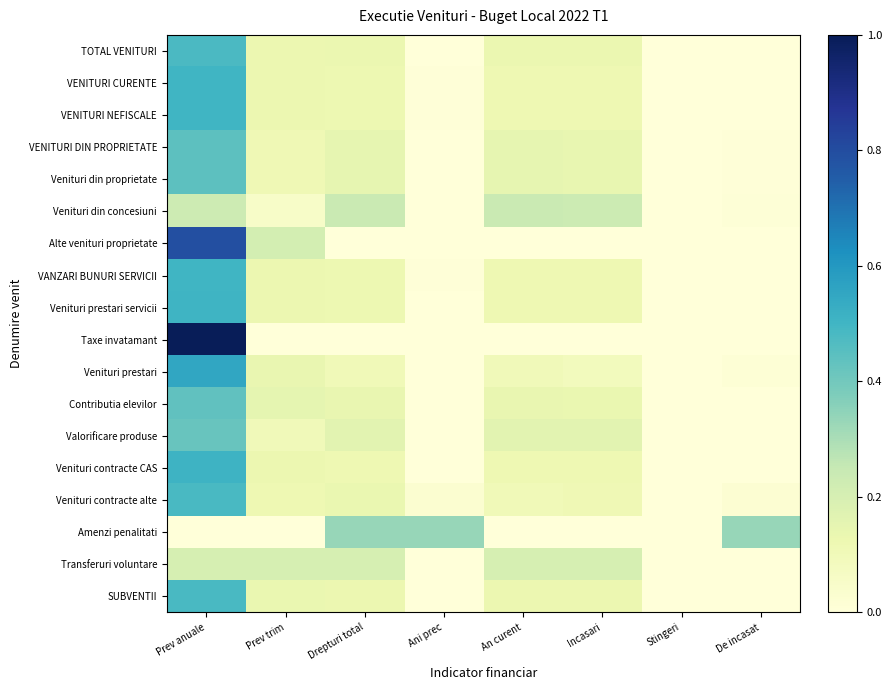

Reading left to right, list all the values displayed in this chart.

TOTAL VENITURI: Prev anuale=0.5	Prev trim=0.1	Drepturi total=0.1	Ani prec=0.0	An curent=0.1	Incasari=0.1	Stingeri=0.0	De incasat=0.0
VENITURI CURENTE: Prev anuale=0.5	Prev trim=0.1	Drepturi total=0.1	Ani prec=0.0	An curent=0.1	Incasari=0.1	Stingeri=0.0	De incasat=0.0
VENITURI NEFISCALE: Prev anuale=0.5	Prev trim=0.1	Drepturi total=0.1	Ani prec=0.0	An curent=0.1	Incasari=0.1	Stingeri=0.0	De incasat=0.0
VENITURI DIN PROPRIETATE: Prev anuale=0.4	Prev trim=0.1	Drepturi total=0.1	Ani prec=0.0	An curent=0.1	Incasari=0.1	Stingeri=0.0	De incasat=0.0
Venituri din proprietate: Prev anuale=0.4	Prev trim=0.1	Drepturi total=0.1	Ani prec=0.0	An curent=0.1	Incasari=0.1	Stingeri=0.0	De incasat=0.0
Venituri din concesiuni: Prev anuale=0.2	Prev trim=0.1	Drepturi total=0.2	Ani prec=0.0	An curent=0.2	Incasari=0.2	Stingeri=0.0	De incasat=0.0
Alte venituri proprietate: Prev anuale=0.8	Prev trim=0.2	Drepturi total=0.0	Ani prec=0.0	An curent=0.0	Incasari=0.0	Stingeri=0.0	De incasat=0.0
VANZARI BUNURI SERVICII: Prev anuale=0.5	Prev trim=0.1	Drepturi total=0.1	Ani prec=0.0	An curent=0.1	Incasari=0.1	Stingeri=0.0	De incasat=0.0
Venituri prestari servicii: Prev anuale=0.5	Prev trim=0.1	Drepturi total=0.1	Ani prec=0.0	An curent=0.1	Incasari=0.1	Stingeri=0.0	De incasat=0.0
Taxe invatamant: Prev anuale=1.0	Prev trim=0.0	Drepturi total=0.0	Ani prec=0.0	An curent=0.0	Incasari=0.0	Stingeri=0.0	De incasat=0.0
Venituri prestari: Prev anuale=0.6	Prev trim=0.1	Drepturi total=0.1	Ani prec=0.0	An curent=0.1	Incasari=0.1	Stingeri=0.0	De incasat=0.0
Contributia elevilor: Prev anuale=0.4	Prev trim=0.2	Drepturi total=0.1	Ani prec=0.0	An curent=0.1	Incasari=0.1	Stingeri=0.0	De incasat=0.0
Valorificare produse: Prev anuale=0.4	Prev trim=0.1	Drepturi total=0.2	Ani prec=0.0	An curent=0.2	Incasari=0.2	Stingeri=0.0	De incasat=0.0
Venituri contracte CAS: Prev anuale=0.5	Prev trim=0.1	Drepturi total=0.1	Ani prec=0.0	An curent=0.1	Incasari=0.1	Stingeri=0.0	De incasat=0.0
Venituri contracte alte: Prev anuale=0.5	Prev trim=0.1	Drepturi total=0.1	Ani prec=0.0	An curent=0.1	Incasari=0.1	Stingeri=0.0	De incasat=0.0
Amenzi penalitati: Prev anuale=0.0	Prev trim=0.0	Drepturi total=0.3	Ani prec=0.3	An curent=0.0	Incasari=0.0	Stingeri=0.0	De incasat=0.3
Transferuri voluntare: Prev anuale=0.2	Prev trim=0.2	Drepturi total=0.2	Ani prec=0.0	An curent=0.2	Incasari=0.2	Stingeri=0.0	De incasat=0.0
SUBVENTII: Prev anuale=0.5	Prev trim=0.1	Drepturi total=0.1	Ani prec=0.0	An curent=0.1	Incasari=0.1	Stingeri=0.0	De incasat=0.0